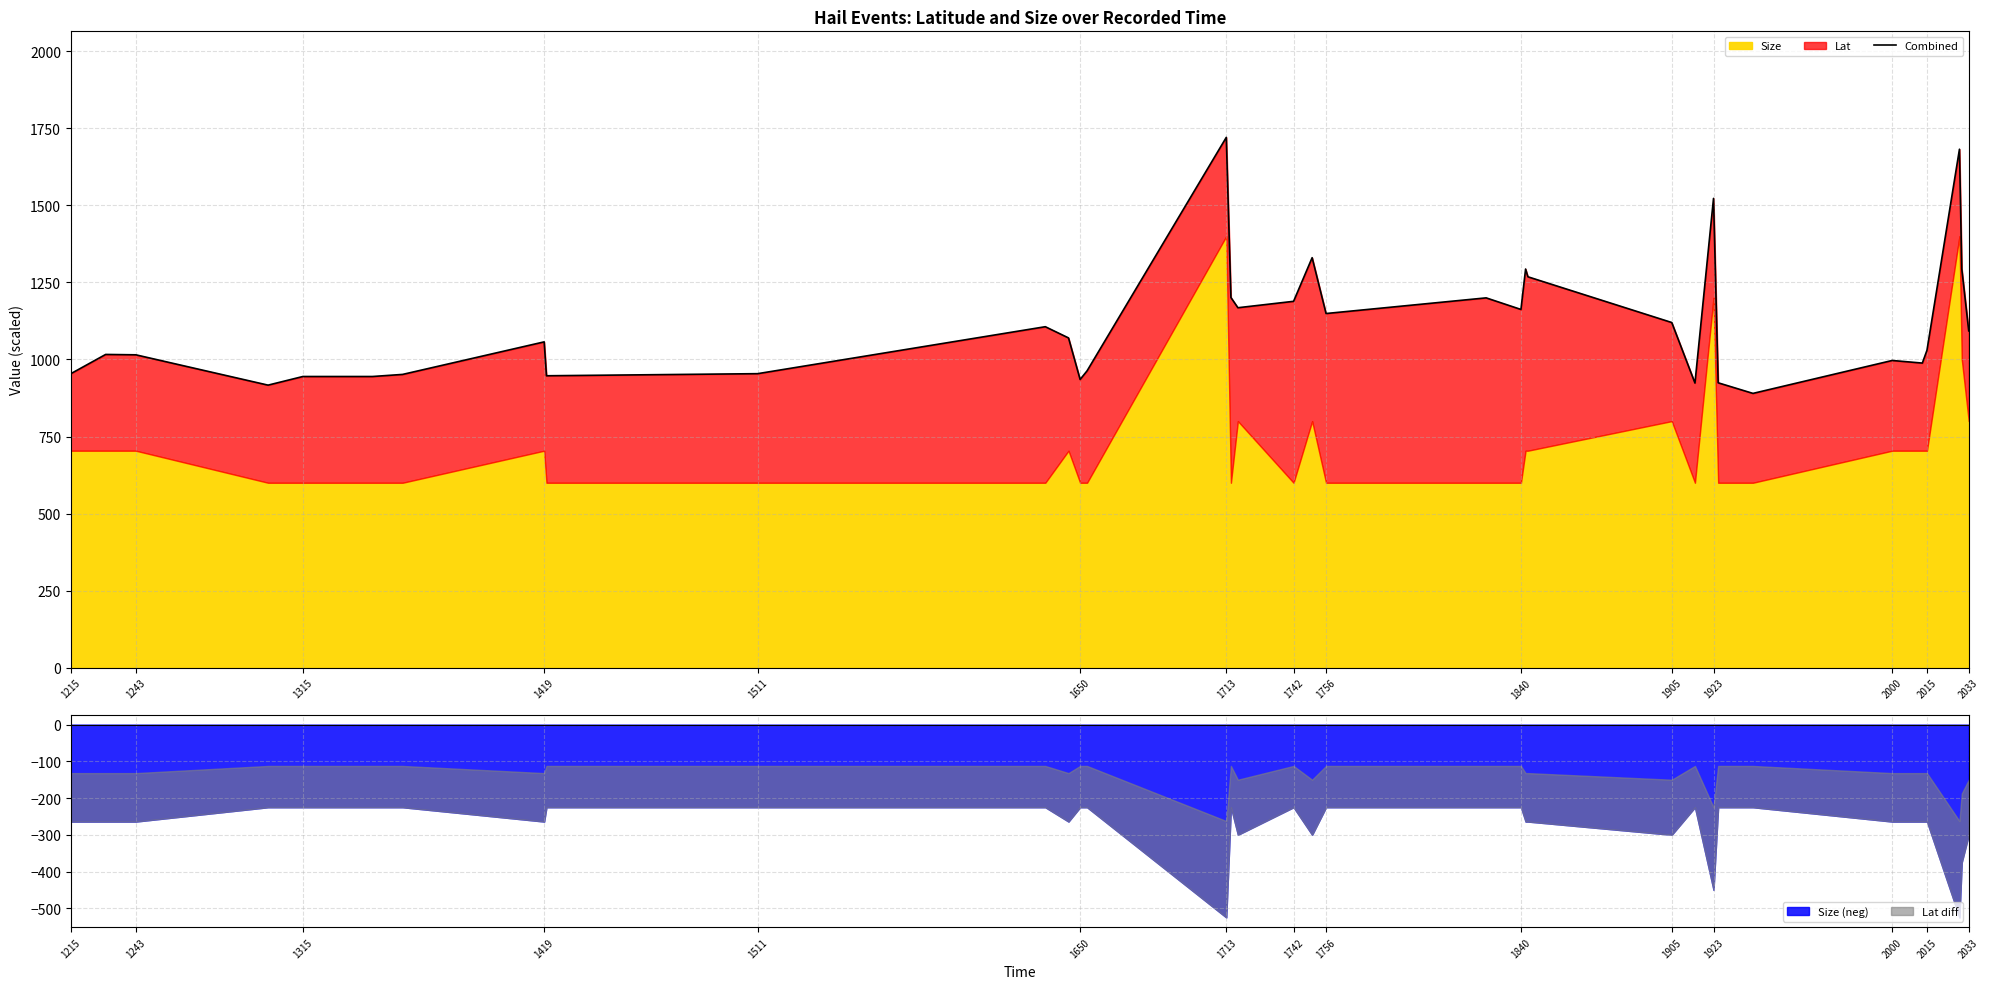

What is the difference between the maximum and second lowest values?

804.0